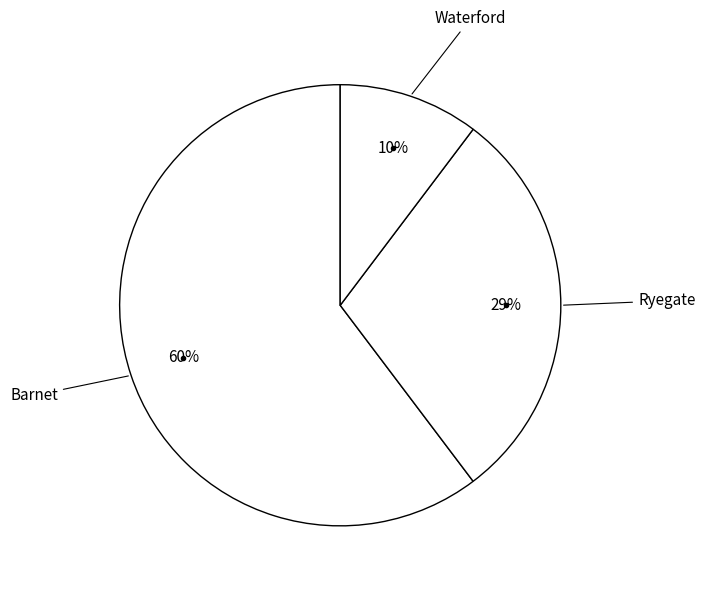

Does any single category account for the majority?

Yes